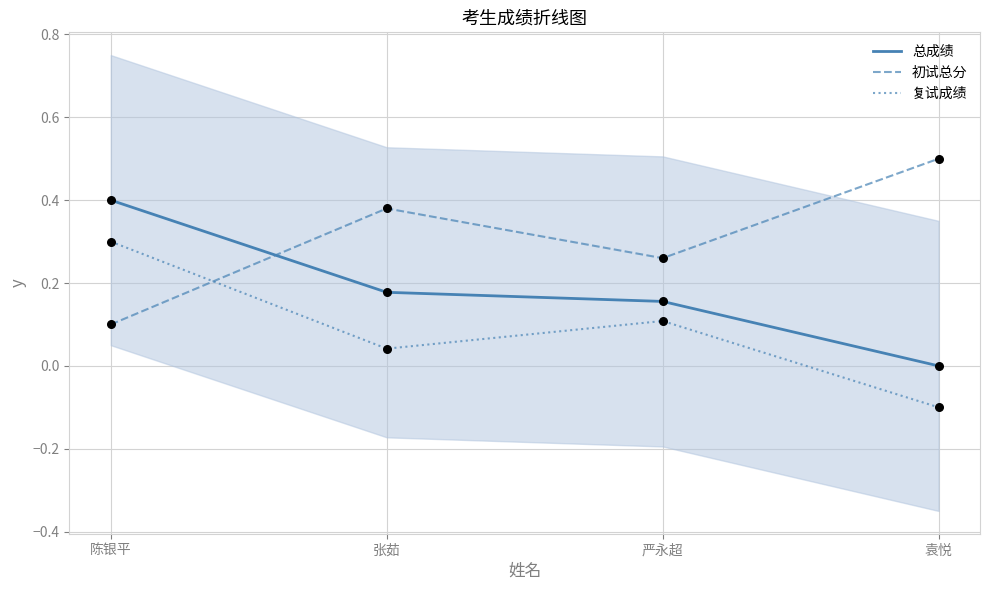

At how many categories does at least one series exceed 0?

4